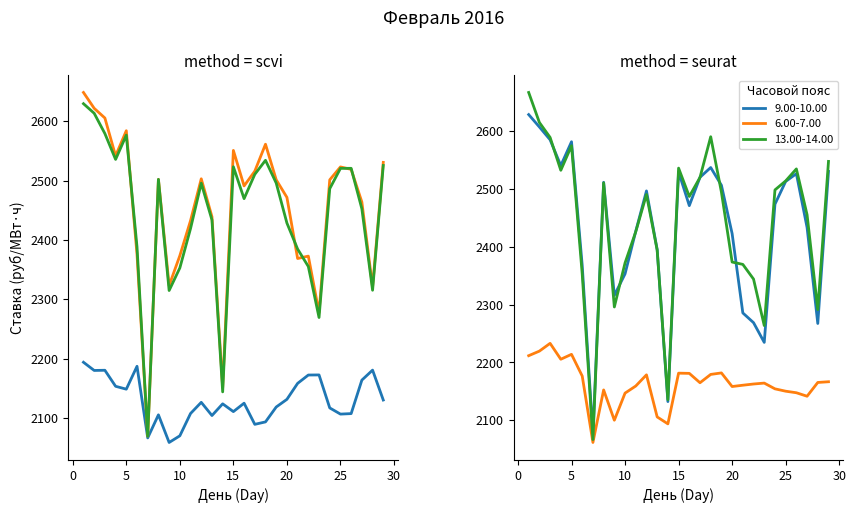

True or false: 0.00-1.00 has a value of 2158.1 at 21.

True